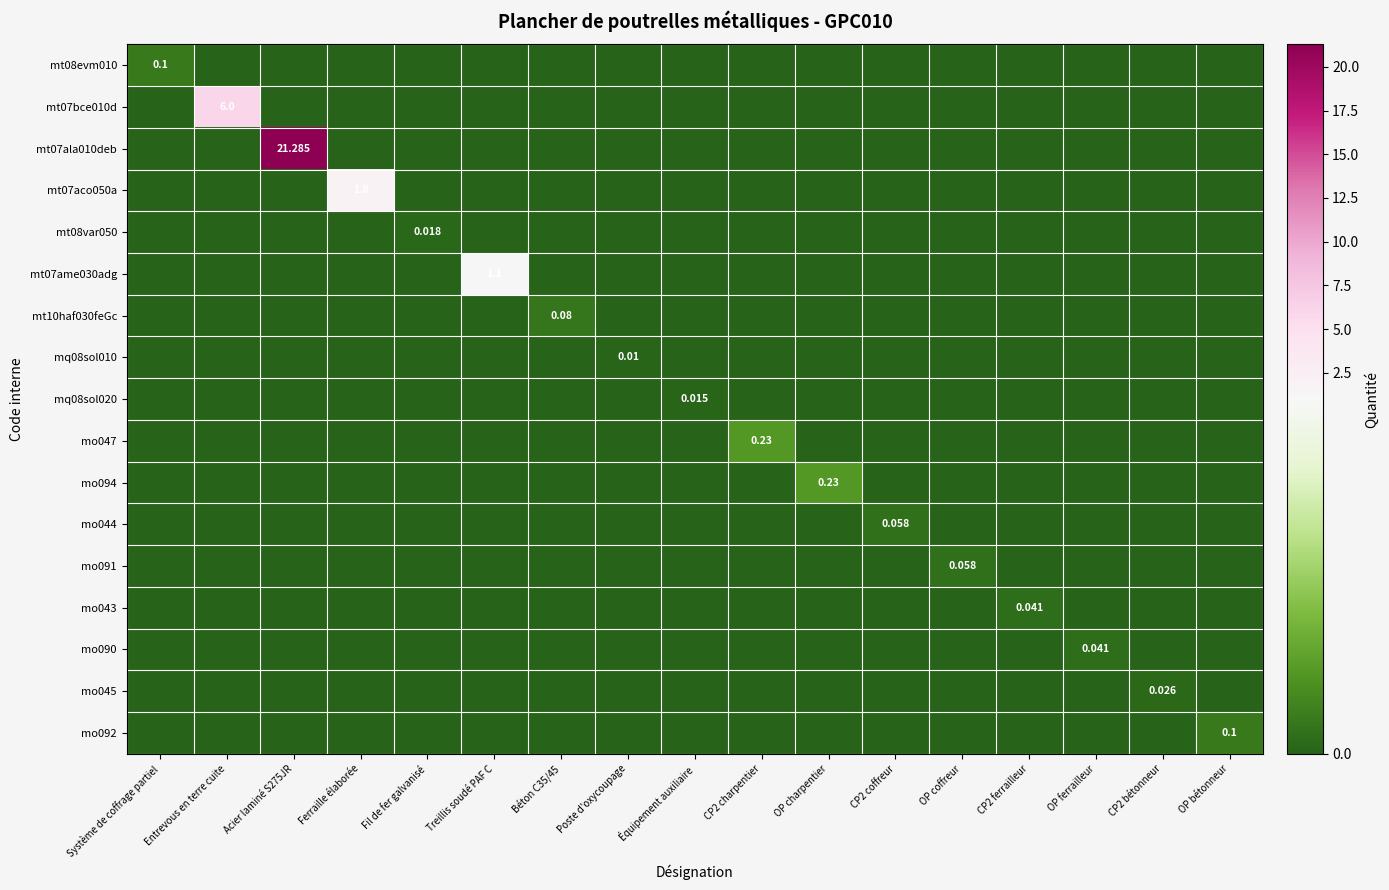

Which category has the lowest value in the mo092 series?

Système de coffrage partiel